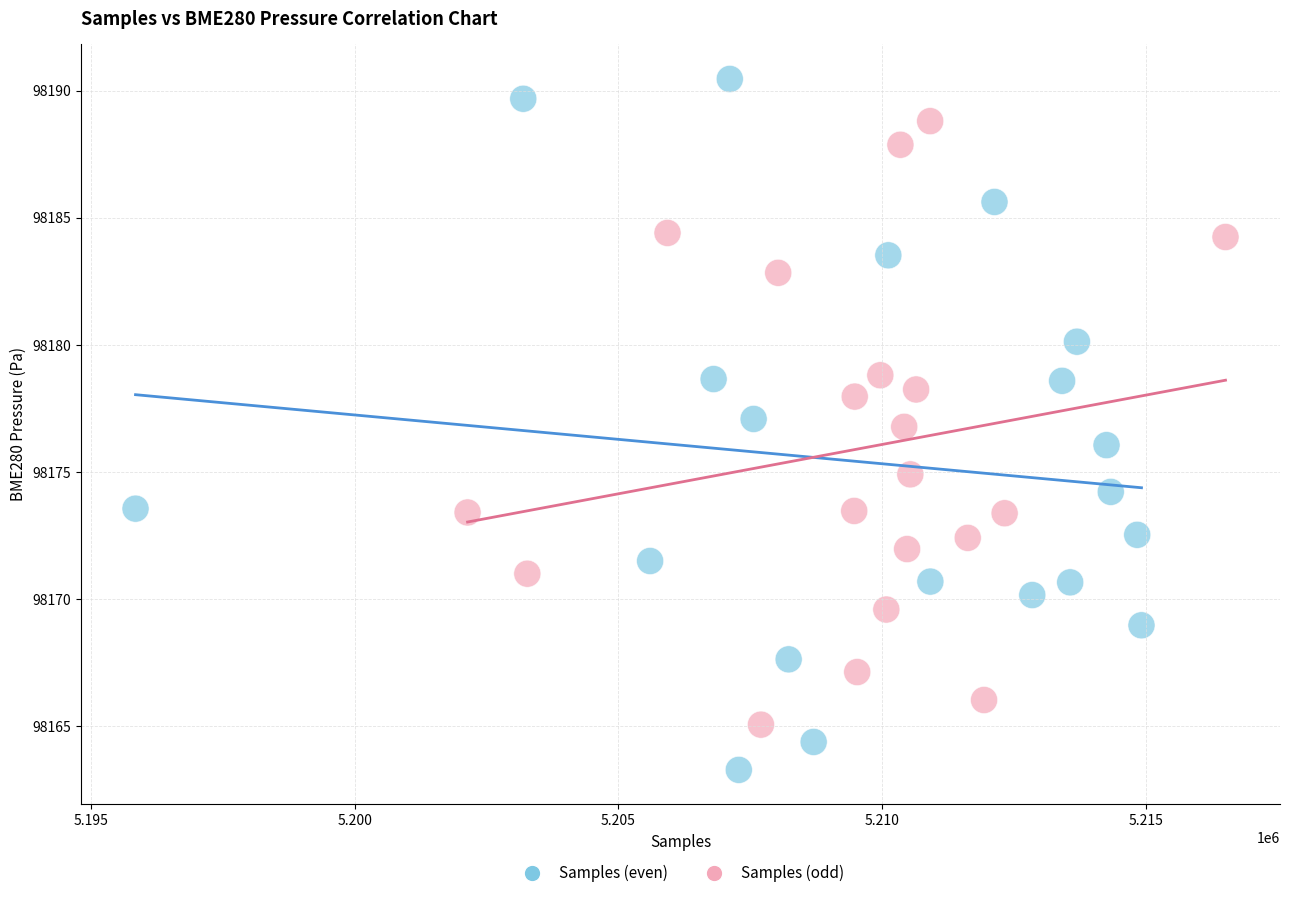

Which series contains the highest Y value?

Samples (even)